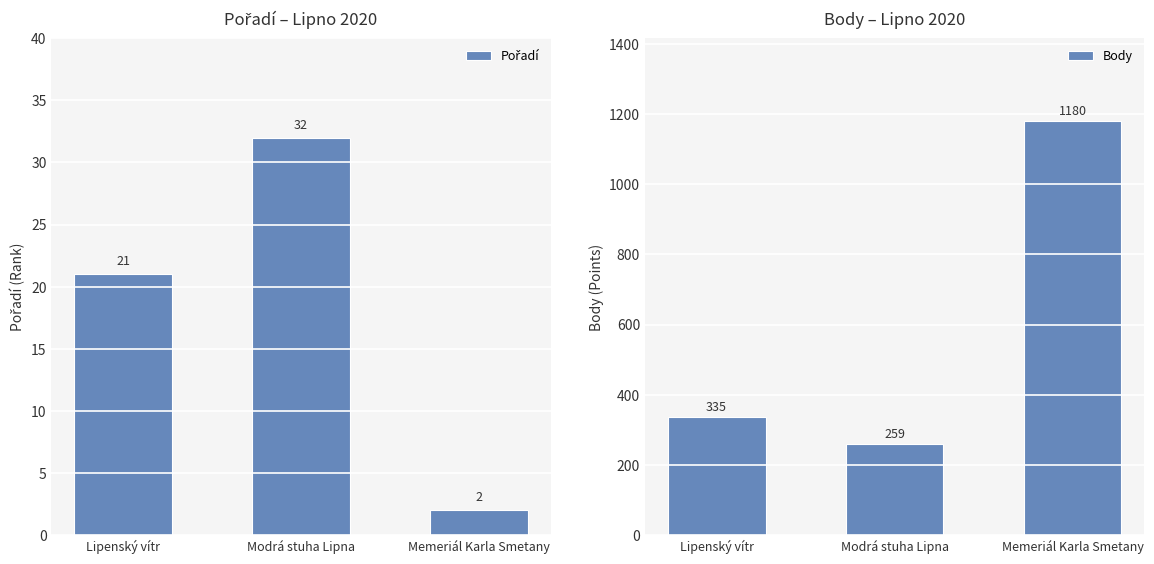

Between Modrá stuha Lipna and Lipenský vítr, which is larger?

Modrá stuha Lipna